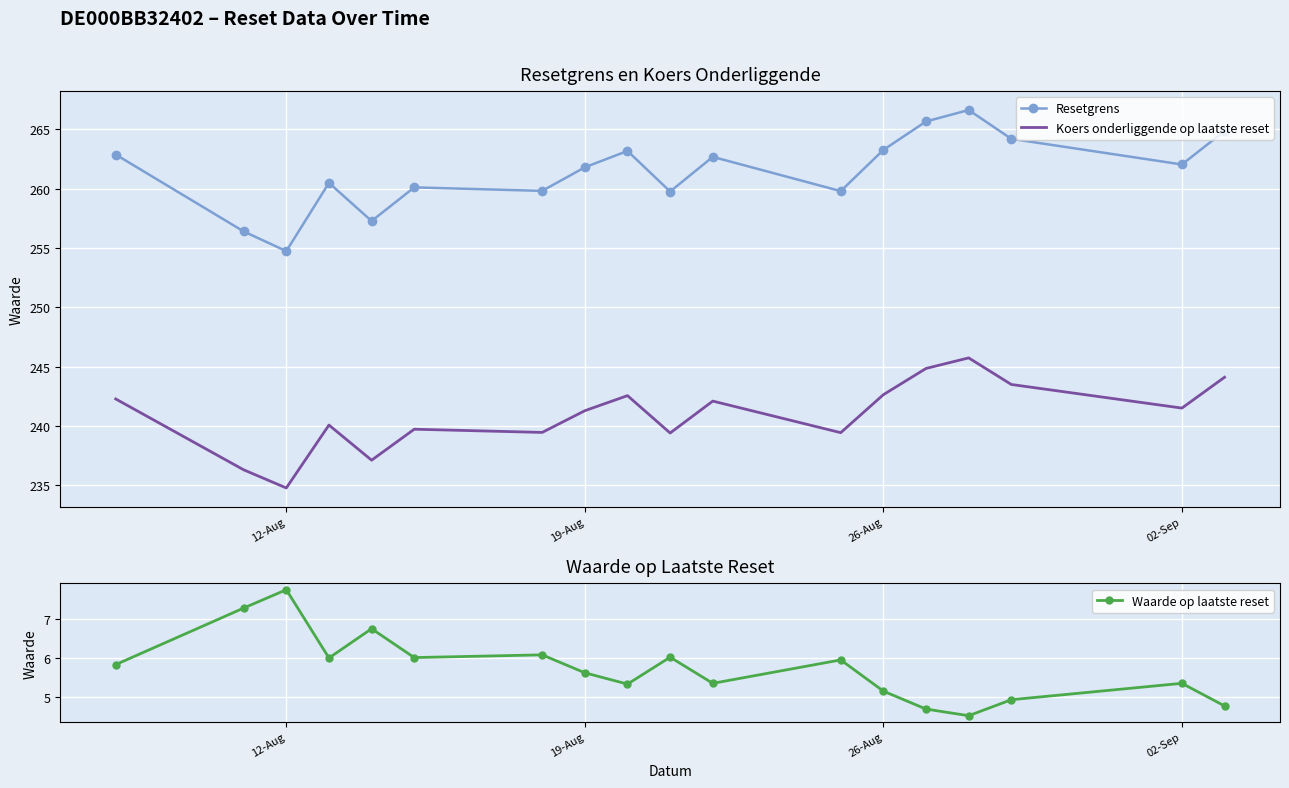

True or false: Koers onderliggende op laatste reset and Resetgrens intersect in this chart.

False